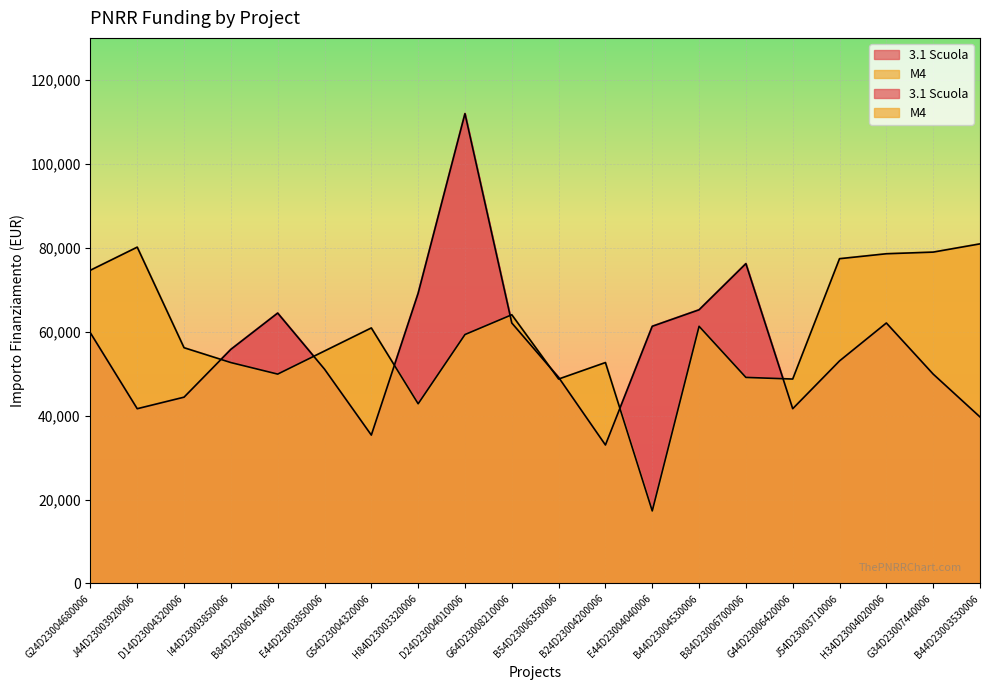

Where is the first local maximum for 3.1 Scuola?

B84D23006140006